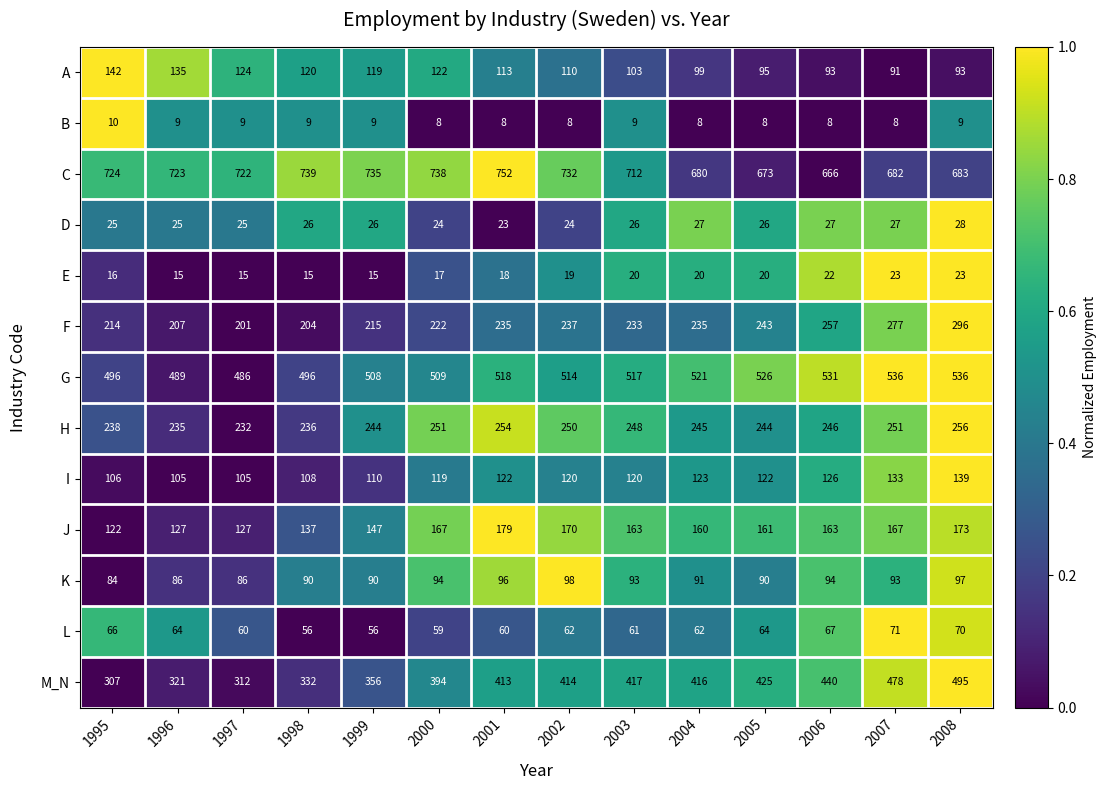

At which category is the sum across all series the highest?

2008